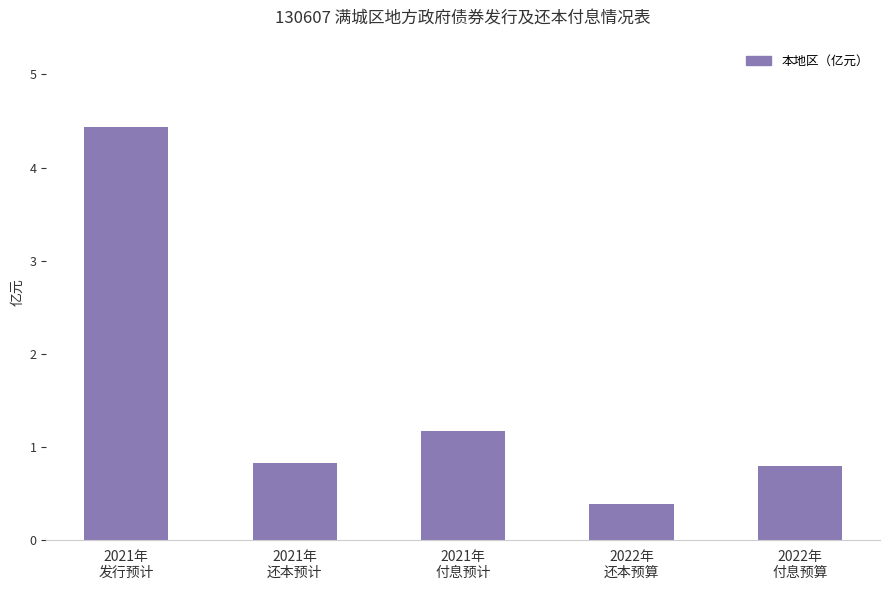

Reading left to right, transcribe all the data shown in this chart.

4.4	0.8	1.2	0.4	0.8